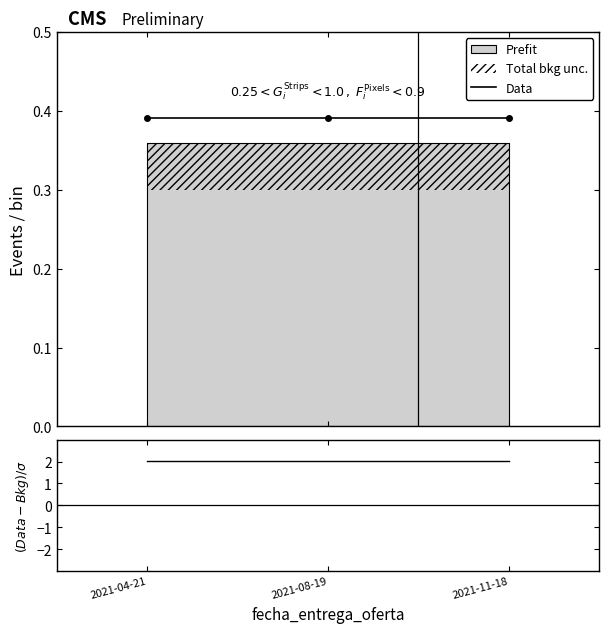

Reading left to right, transcribe all the data shown in this chart.

Data: 0.4	0.4	0.4
(Data-Bkg)/σ: 2.0	2.0	2.0